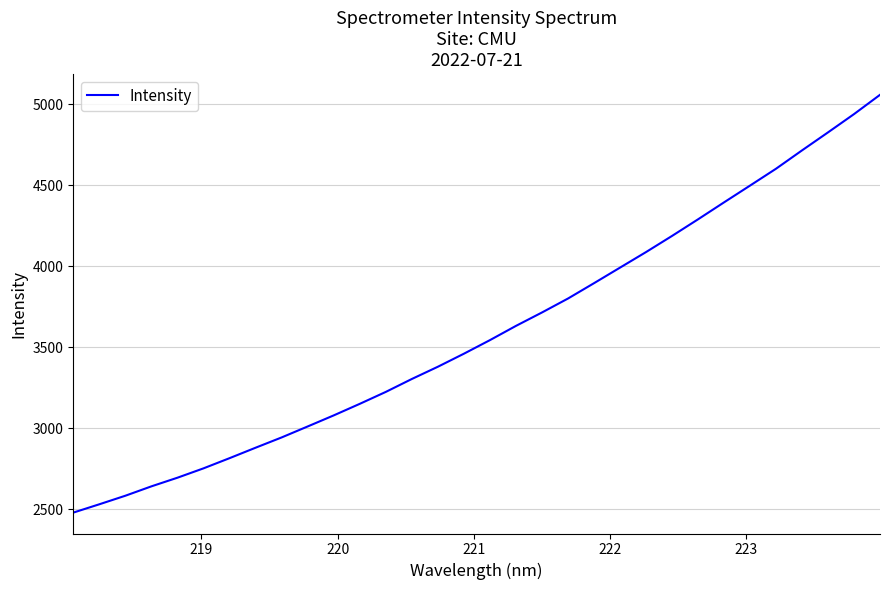

Count the number of values greater than 3543.

16